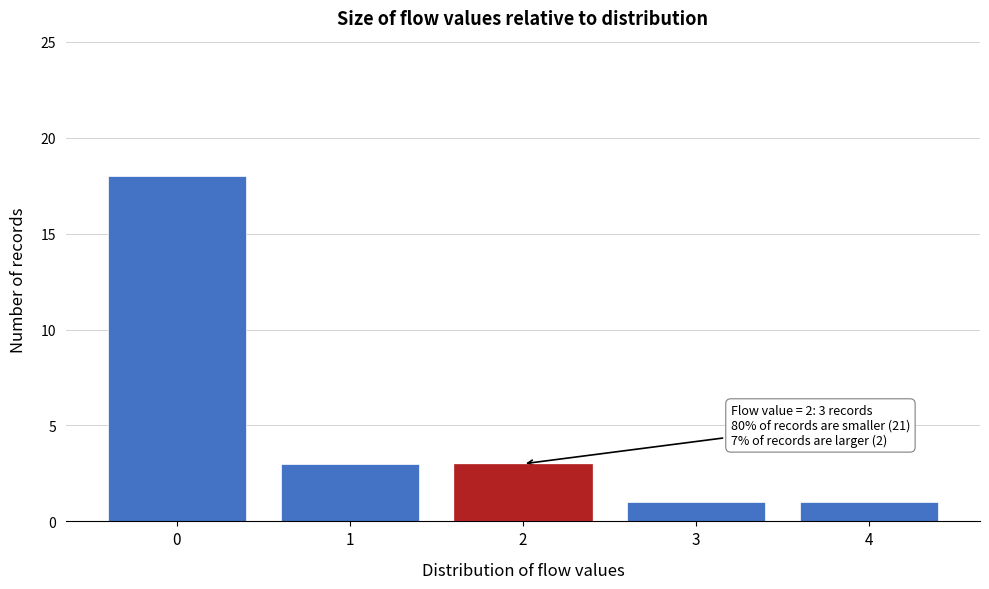

Reading left to right, what are all the values shown in this chart?

18	3	3	1	1